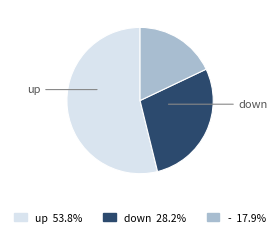

Is there a majority slice in this chart?

Yes